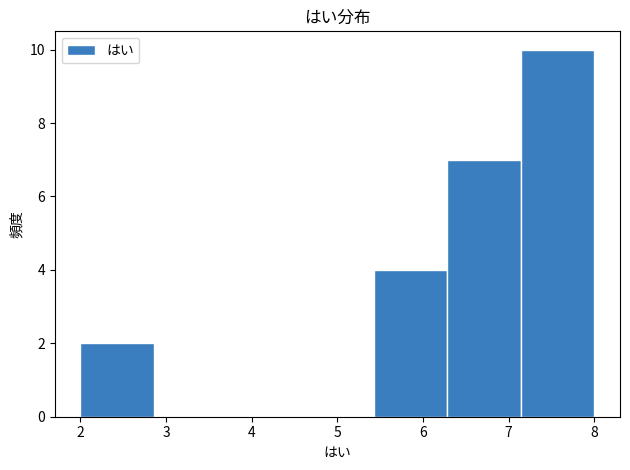

Reading left to right, transcribe this chart: for each bar, give the range it covers on the x-axis and its height. Neither the bar edges nor the heights are printed on the chart, so give them approximately, as read against the axes.

2.0 to 2.9: 2
2.9 to 3.7: 0
3.7 to 4.6: 0
4.6 to 5.4: 0
5.4 to 6.3: 4
6.3 to 7.1: 7
7.1 to 8.0: 10